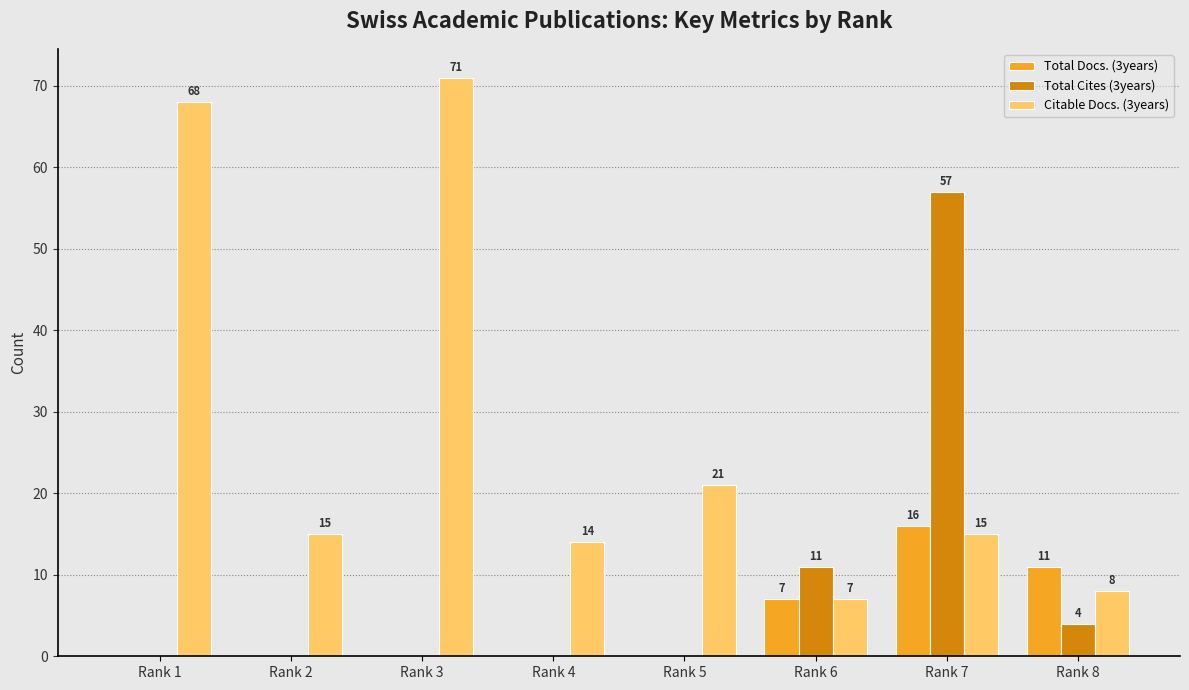

What is the greatest value displayed?

71